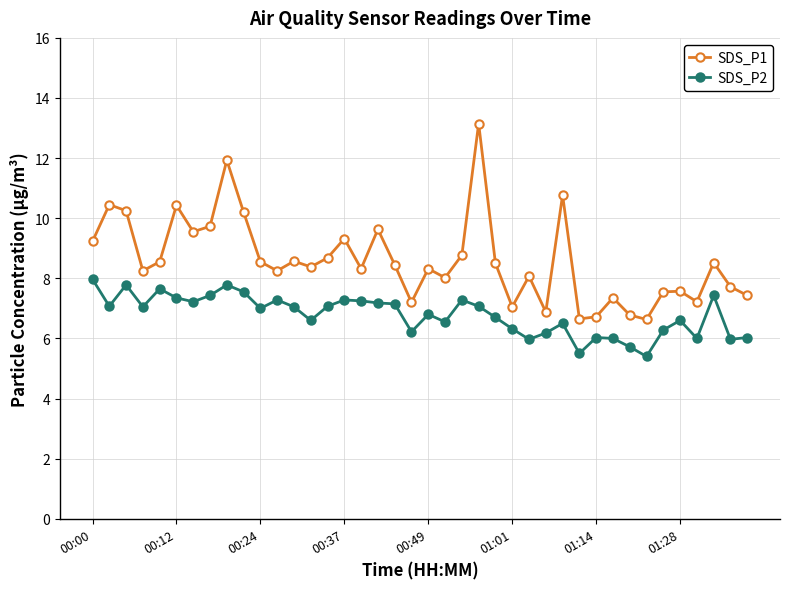

Which series has the largest total across all categories?

SDS_P1